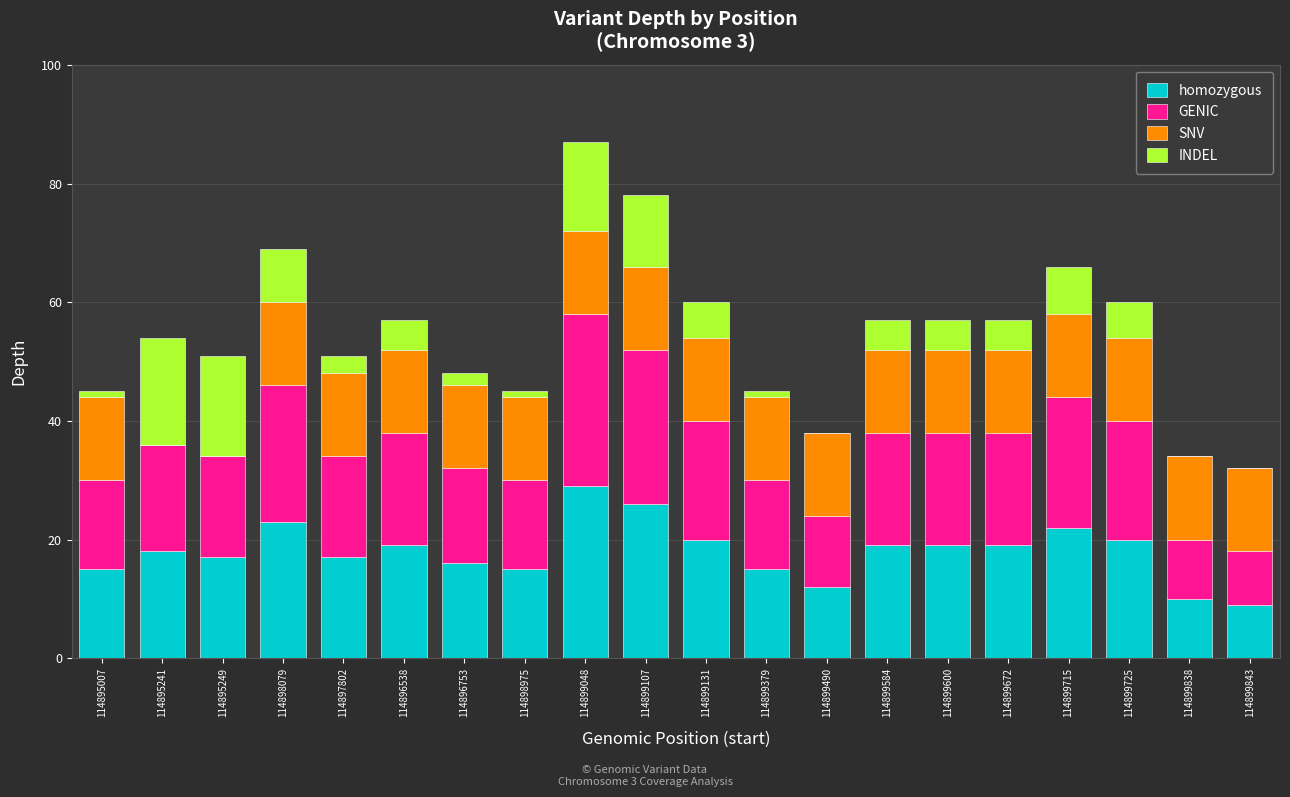

At which category is the sum across all series the highest?

114899048